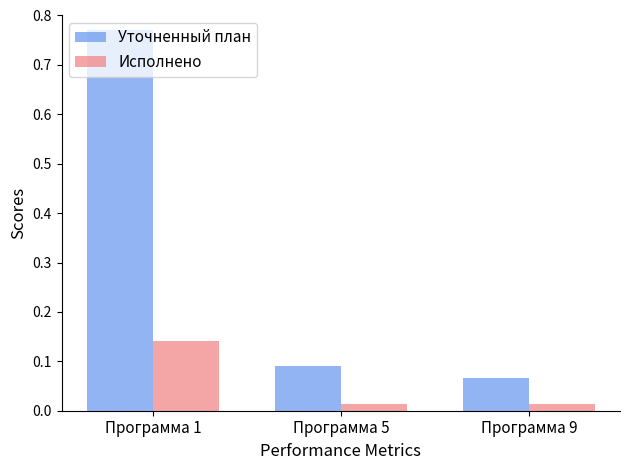

Which category has the highest value across all series?

Программа 1